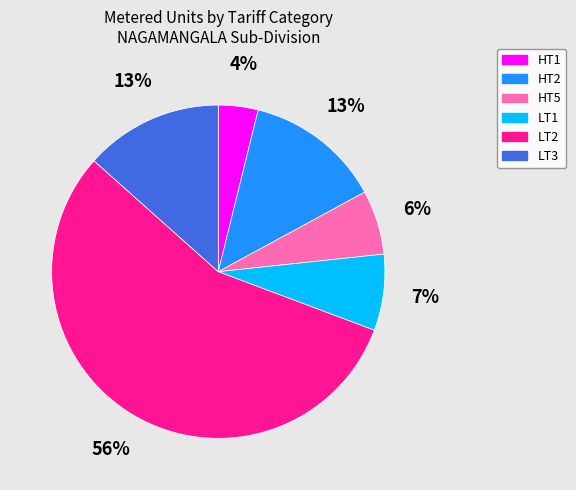

Does LT2 account for over 50% of the chart?

Yes